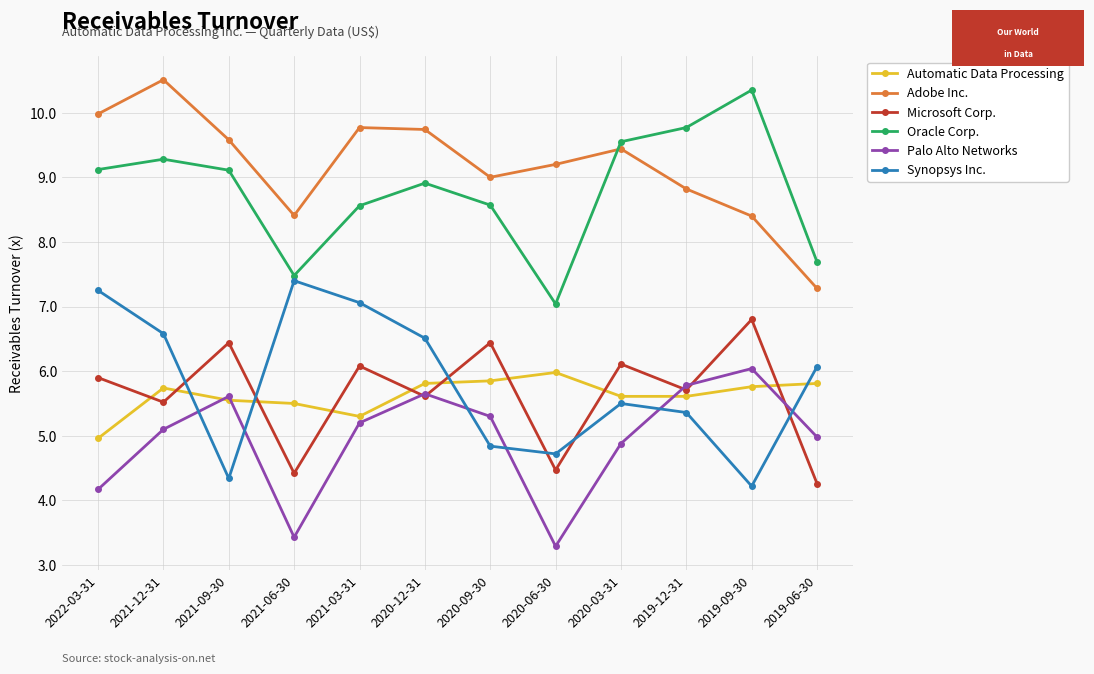

What is the difference between the highest and lowest values at 2020-03-31?

4.7